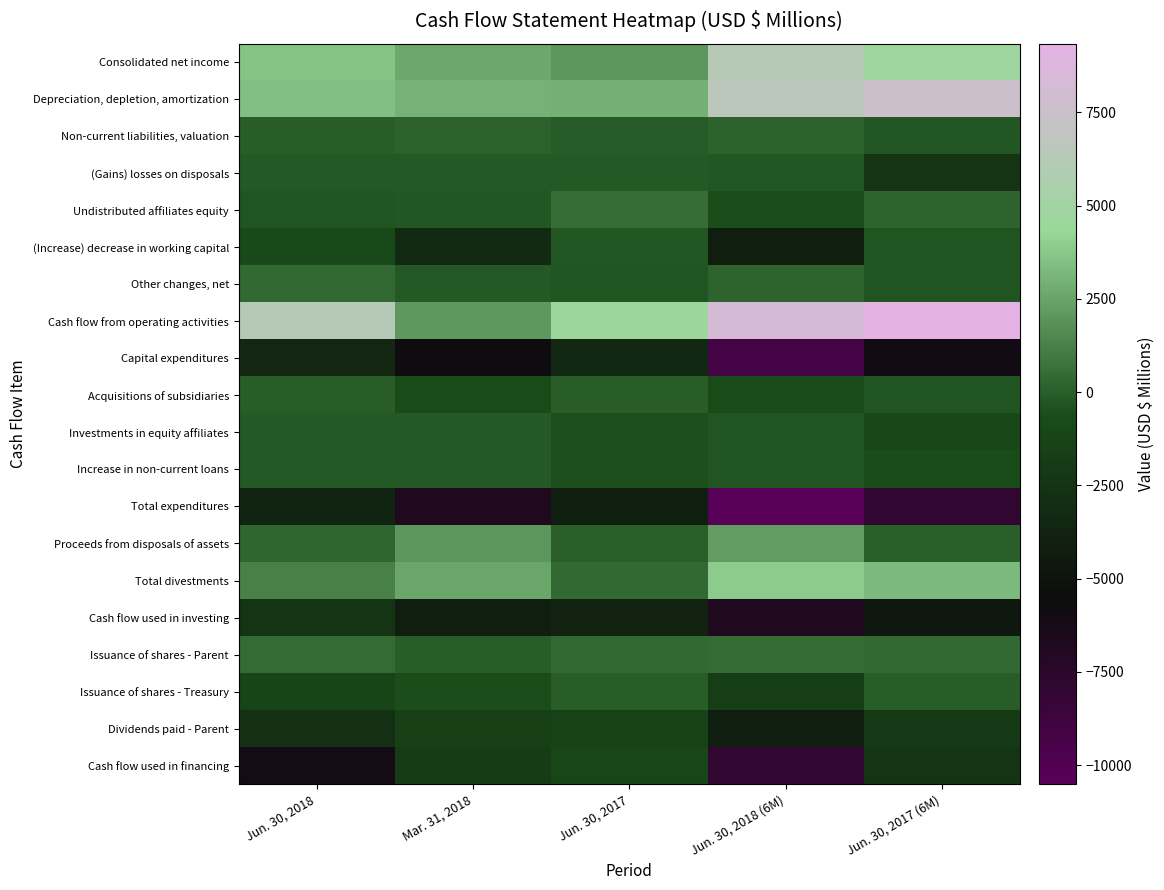

Between Jun. 30, 2018 and Jun. 30, 2017, which is larger?

Jun. 30, 2018